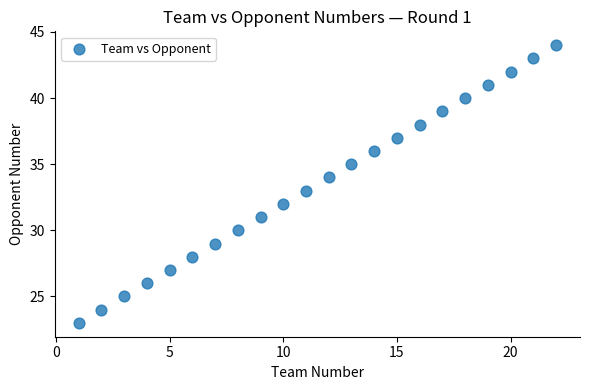

What is the range of Y values (max minus min)?

21